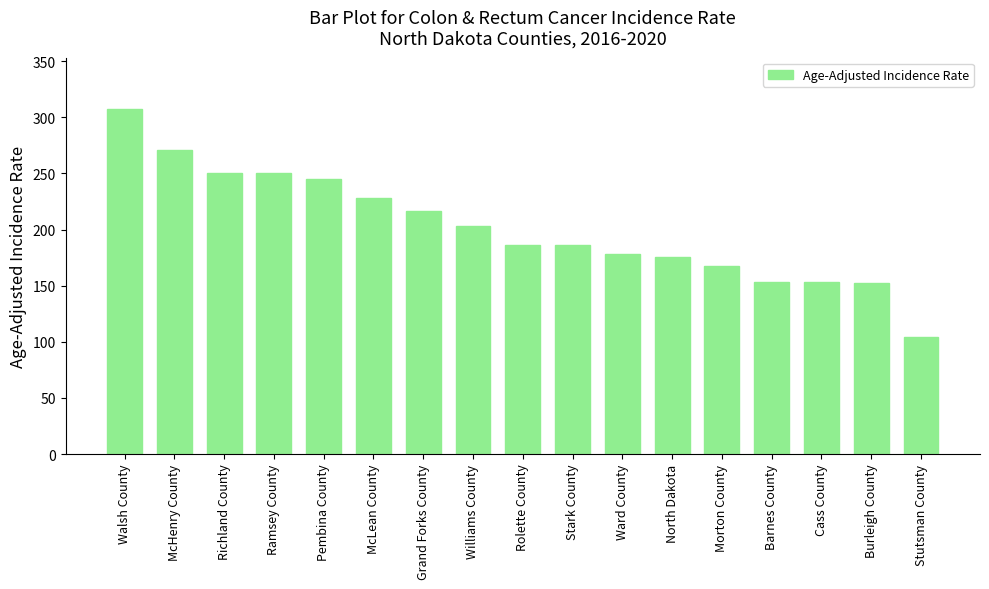

Between Grand Forks County and Richland County, which is larger?

Richland County